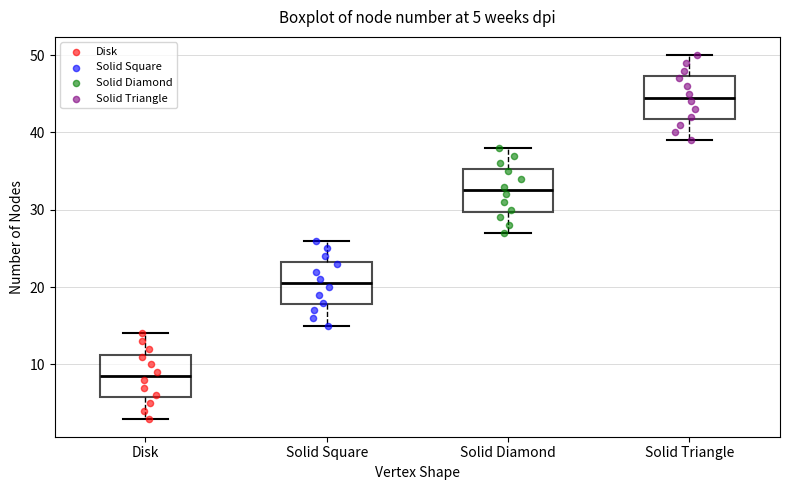

Which box has the highest median line?

Solid Triangle